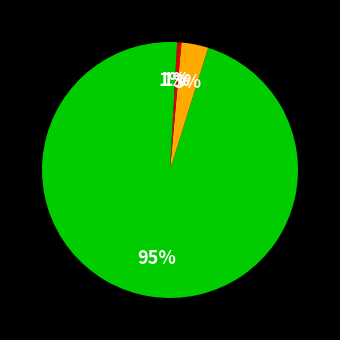

How many segments does this pie chart have?

4